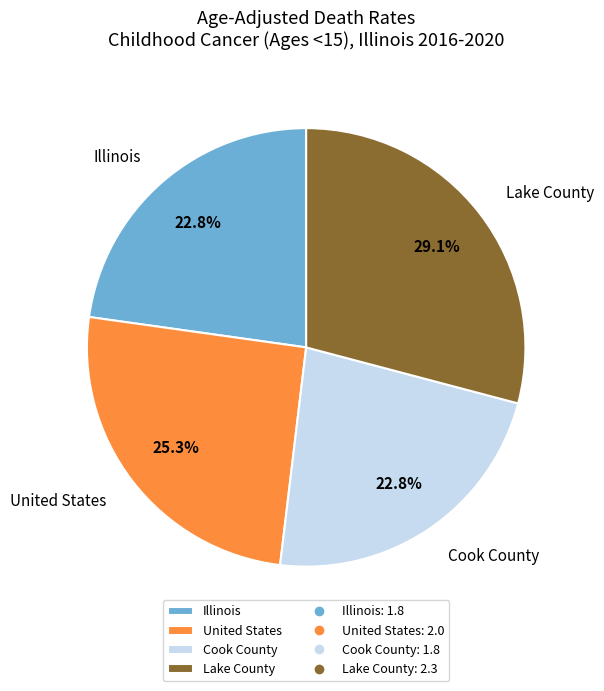

Which category has the biggest portion of the pie?

Lake County